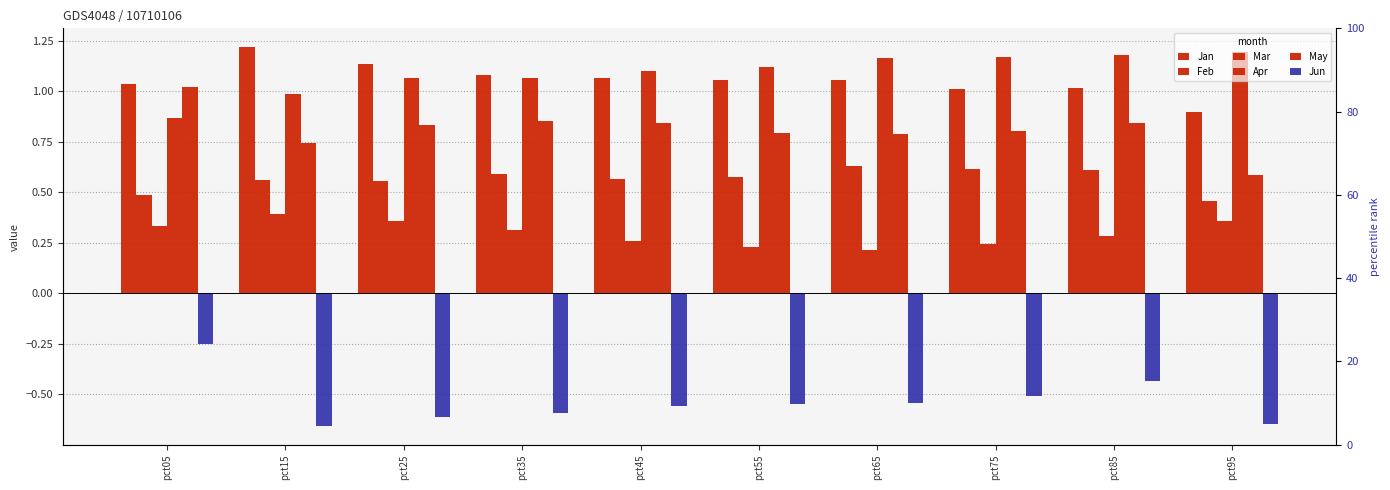

Reading right to left, what are all the values shown in this chart?

Jan: pct95=0.9	pct85=1.0	pct75=1.0	pct65=1.1	pct55=1.1	pct45=1.1	pct35=1.1	pct25=1.1	pct15=1.2	pct05=1.0
Feb: pct95=0.5	pct85=0.6	pct75=0.6	pct65=0.6	pct55=0.6	pct45=0.6	pct35=0.6	pct25=0.6	pct15=0.6	pct05=0.5
Mar: pct95=0.4	pct85=0.3	pct75=0.2	pct65=0.2	pct55=0.2	pct45=0.3	pct35=0.3	pct25=0.4	pct15=0.4	pct05=0.3
Apr: pct95=1.2	pct85=1.2	pct75=1.2	pct65=1.2	pct55=1.1	pct45=1.1	pct35=1.1	pct25=1.1	pct15=1.0	pct05=0.9
May: pct95=0.6	pct85=0.8	pct75=0.8	pct65=0.8	pct55=0.8	pct45=0.8	pct35=0.9	pct25=0.8	pct15=0.7	pct05=1.0
Jun: pct95=-0.6	pct85=-0.4	pct75=-0.5	pct65=-0.5	pct55=-0.5	pct45=-0.6	pct35=-0.6	pct25=-0.6	pct15=-0.7	pct05=-0.3